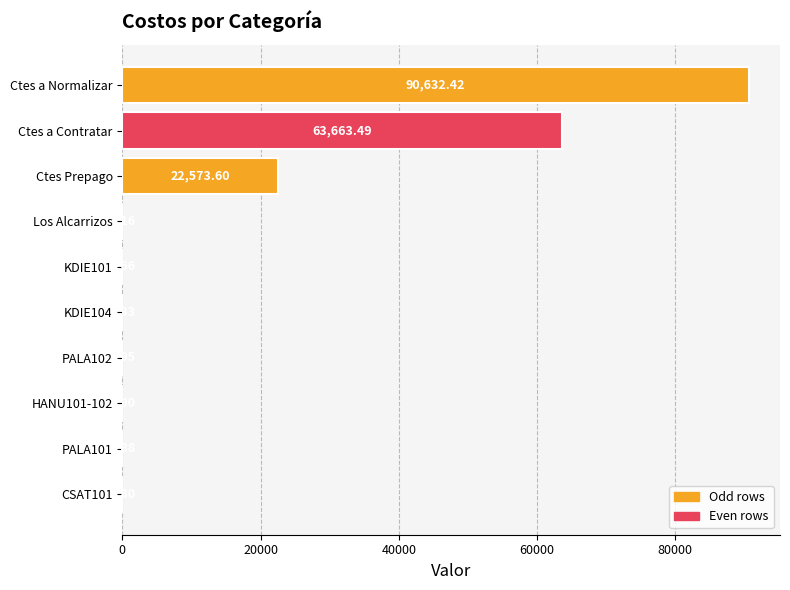

Approximately how many times larger is the value at Los Alcarrizos compared to HANU101-102?

3.8